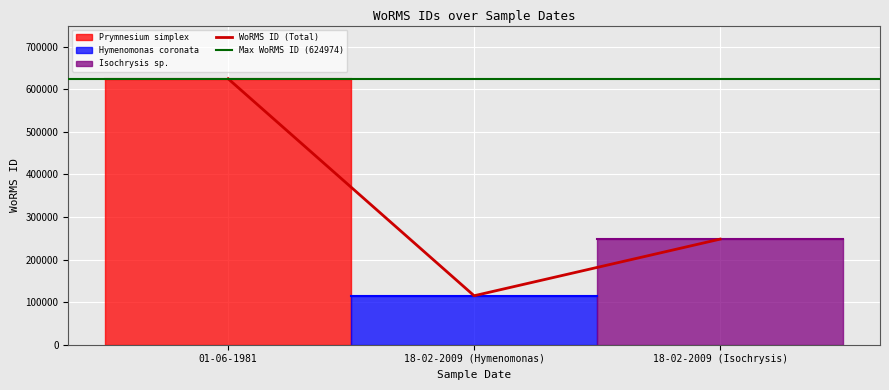

What is the difference between the maximum and minimum values?

509887